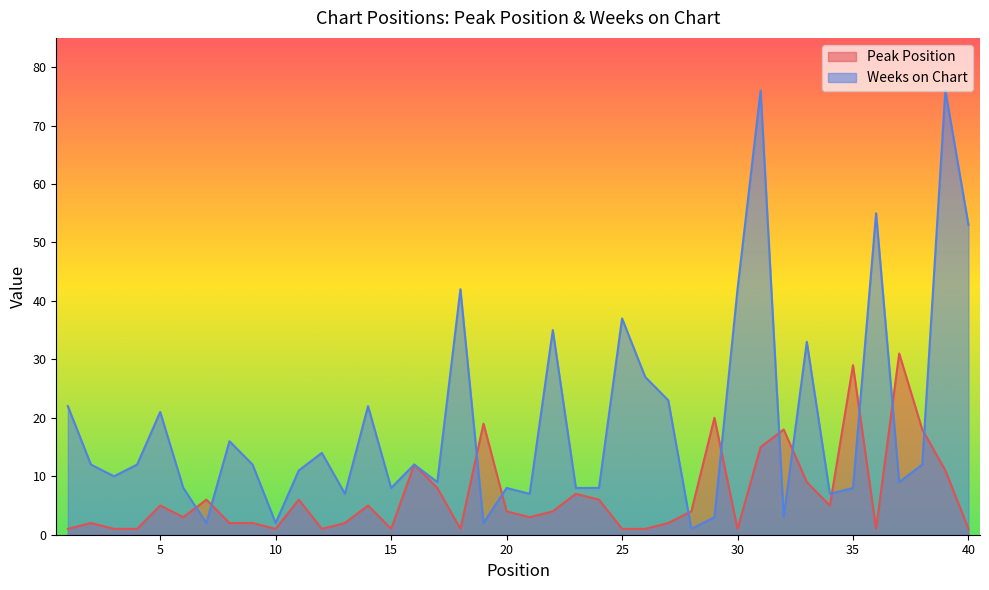

Which series has the largest total across all categories?

Weeks on Chart